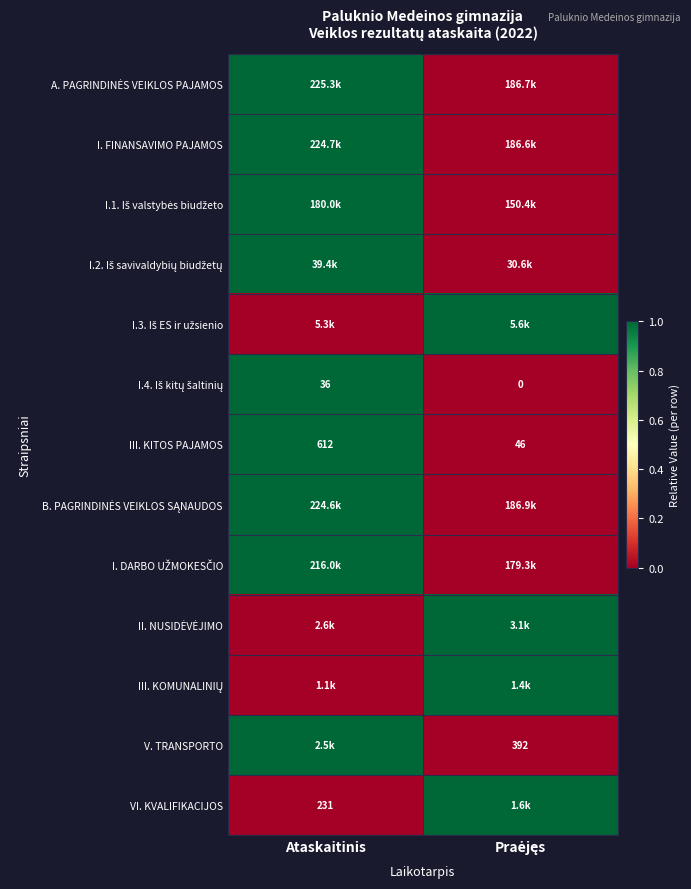

The III. KITOS PAJAMOS series shows 612 at Ataskaitinis. True or false?

True